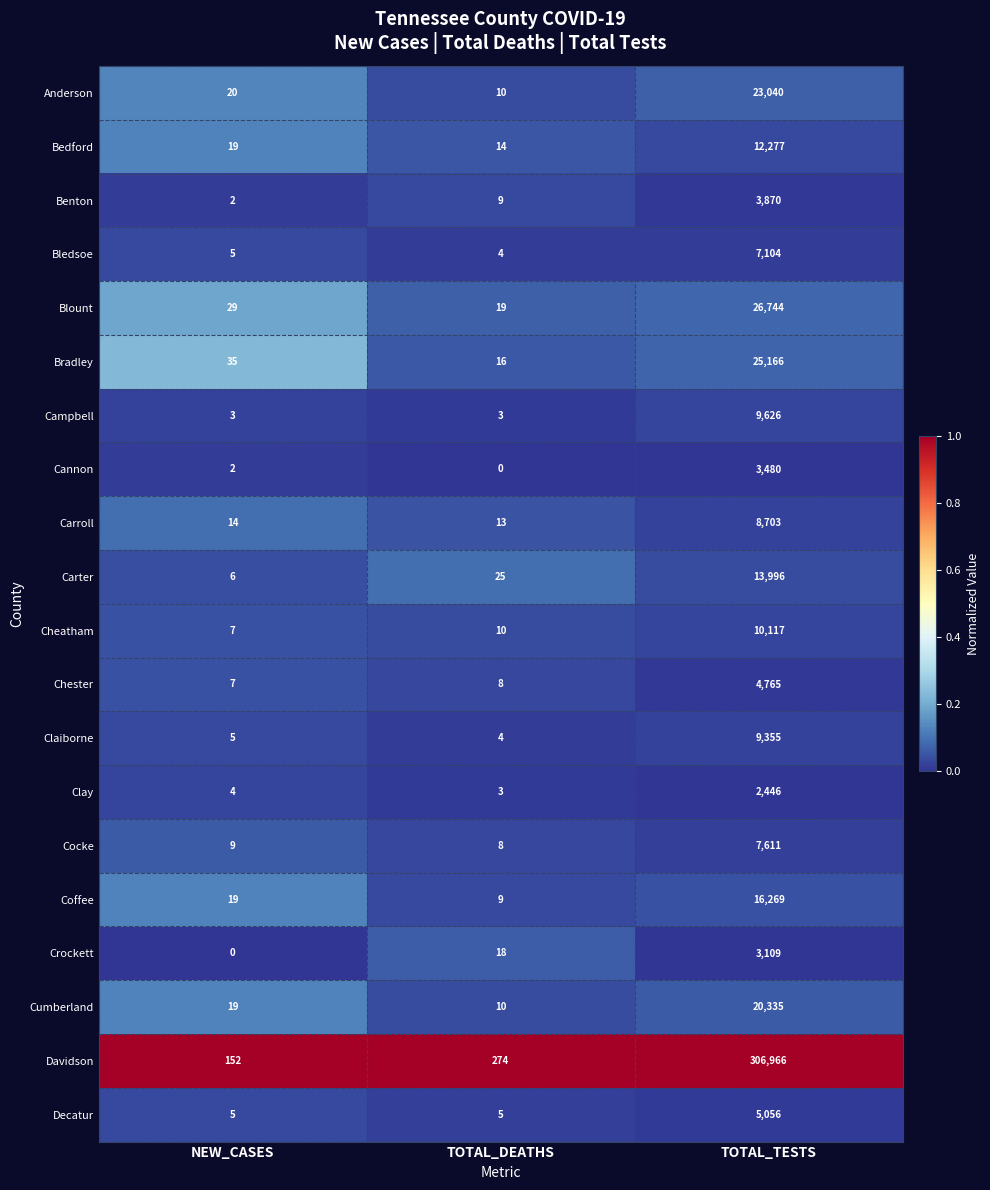

At how many categories does at least one series exceed 0?

3